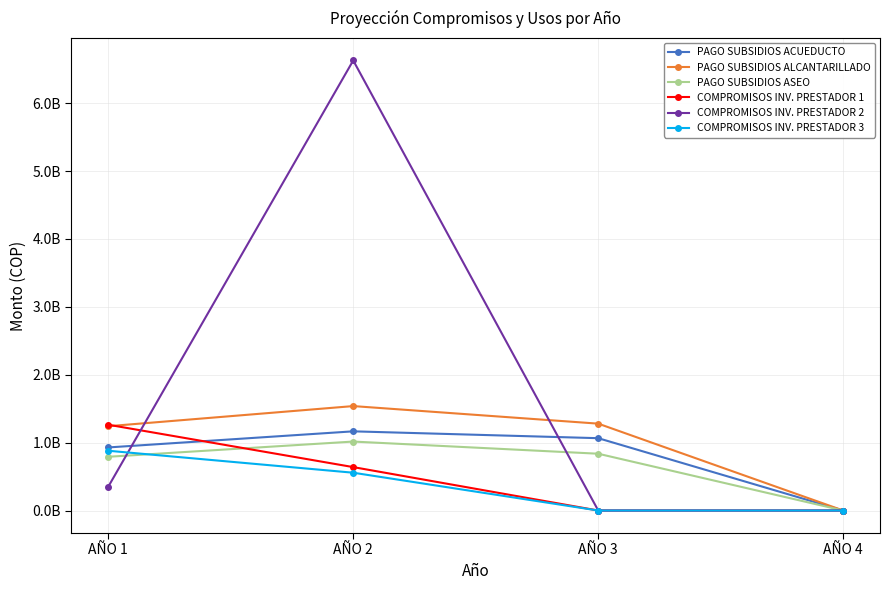

True or false: COMPROMISOS INV. PRESTADOR 2 and PAGO SUBSIDIOS ASEO cross at least once.

True